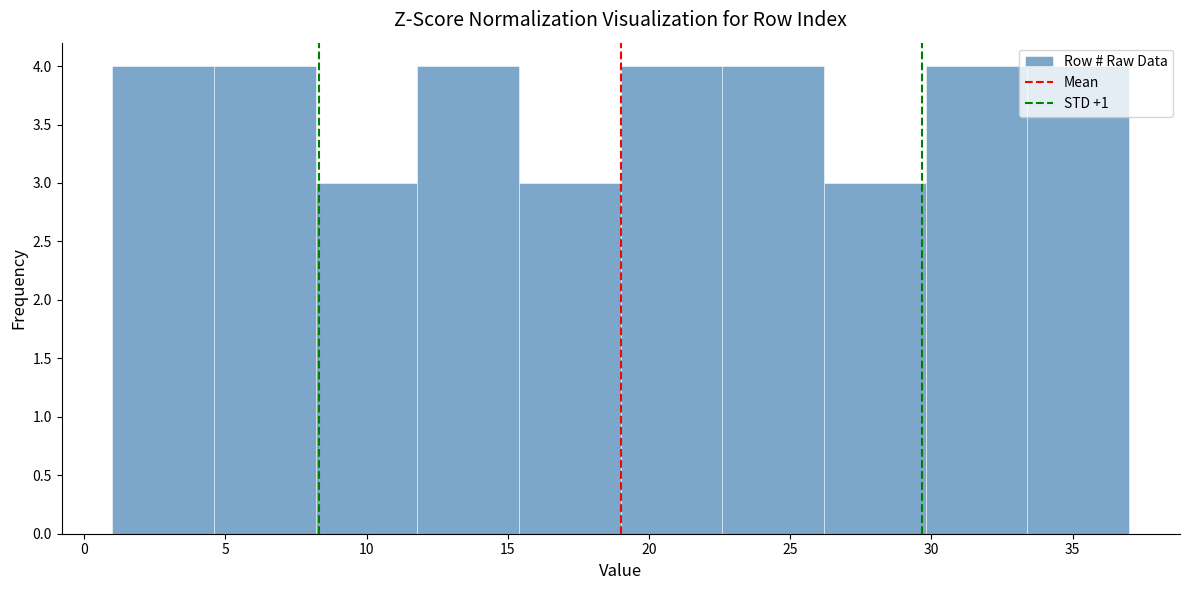

How tall is the bar that spans 22.6 to 26.2 on the x-axis? Neither the bar edges nor the heights are printed on the chart, so give them approximately, as read against the axes.

4